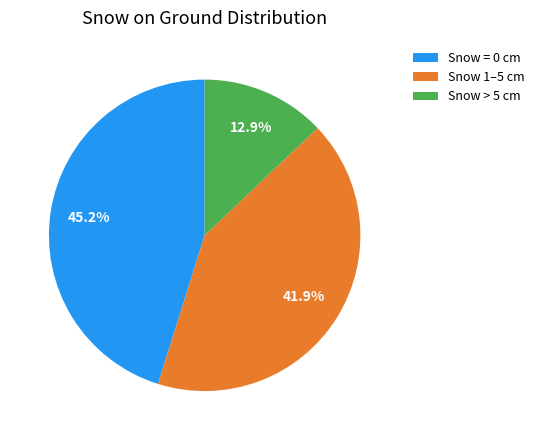

What percentage do Snow = 0 cm and Snow > 5 cm together represent?

58.1%